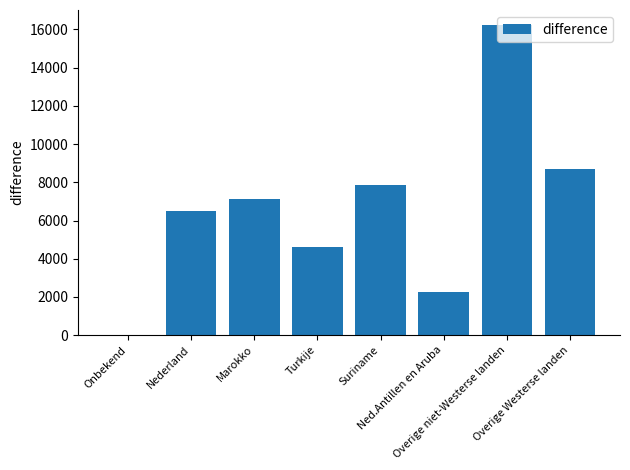

What is the change in value from Turkije to Overige niet-Westerse landen?

+11580